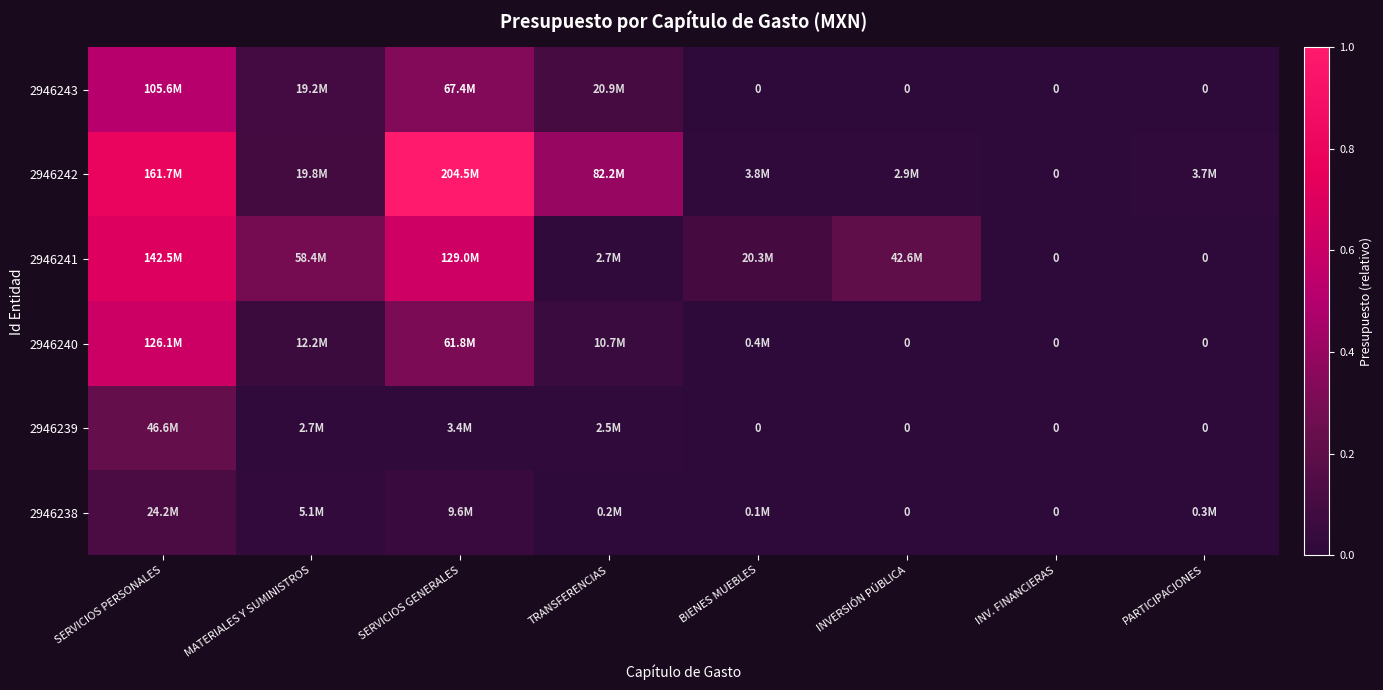

The 2946242 series shows 0.0 at INVERSIÓN PÚBLICA. True or false?

False